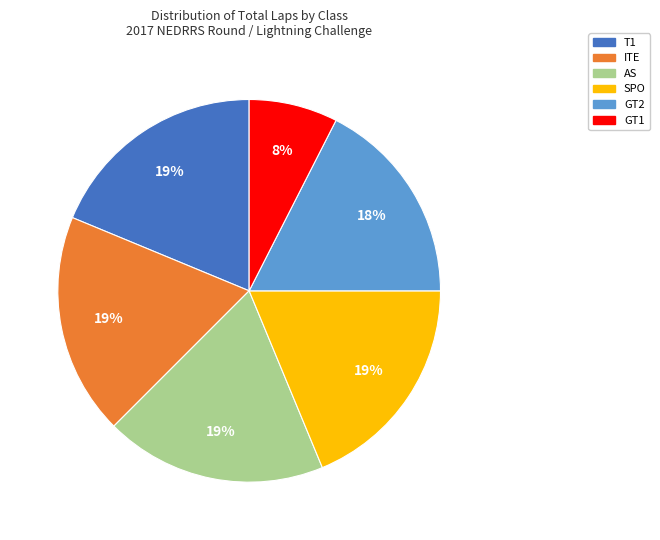

What percentage is the T1 slice, to the nearest percent?

19%